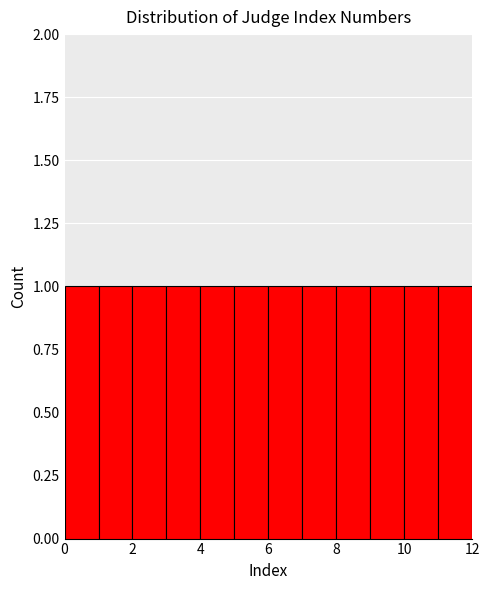

Reading left to right, transcribe this chart: for each bar, give the range it covers on the x-axis and its height. The values are not printed on the chart, so give them approximately, as read against the axis.

0 to 1: 1
1 to 2: 1
2 to 3: 1
3 to 4: 1
4 to 5: 1
5 to 6: 1
6 to 7: 1
7 to 8: 1
8 to 9: 1
9 to 10: 1
10 to 11: 1
11 to 12: 1